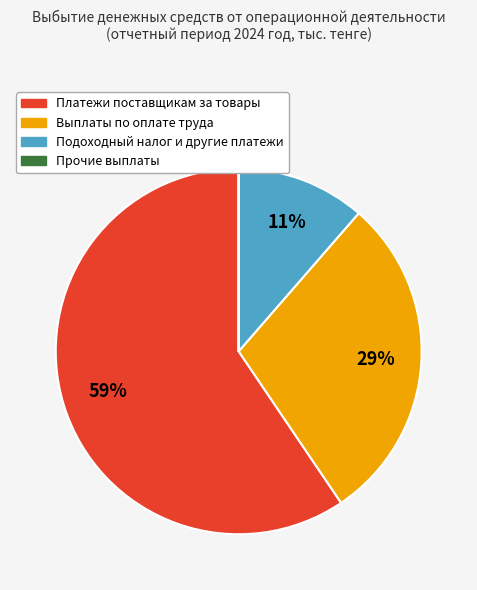

To the nearest percent, what is the difference between the Подоходный налог и другие платежи and Выплаты по оплате труда slice percentages?

18%